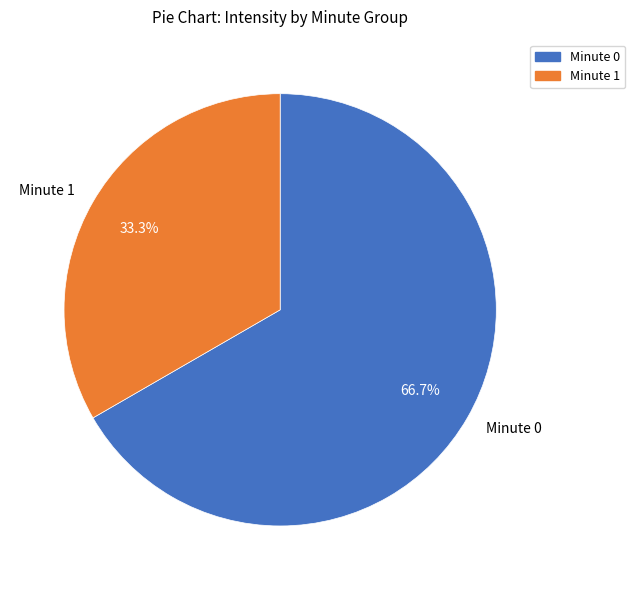

What is the ratio of the value at Minute 1 to the value at Minute 0?

0.5